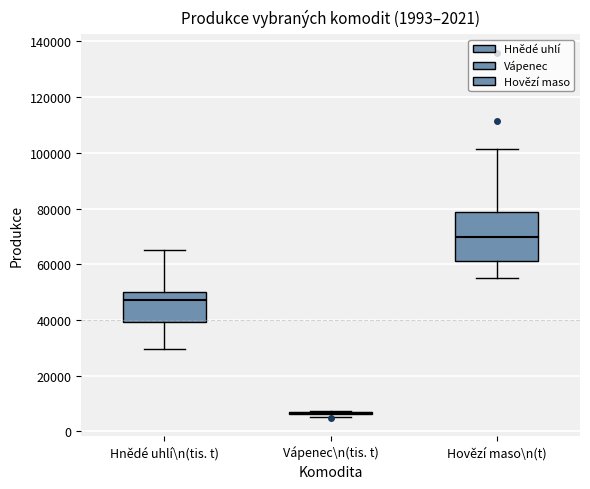

Which box is the tallest, from its lower edge to its upper edge?

Hovězí maso\n(t)